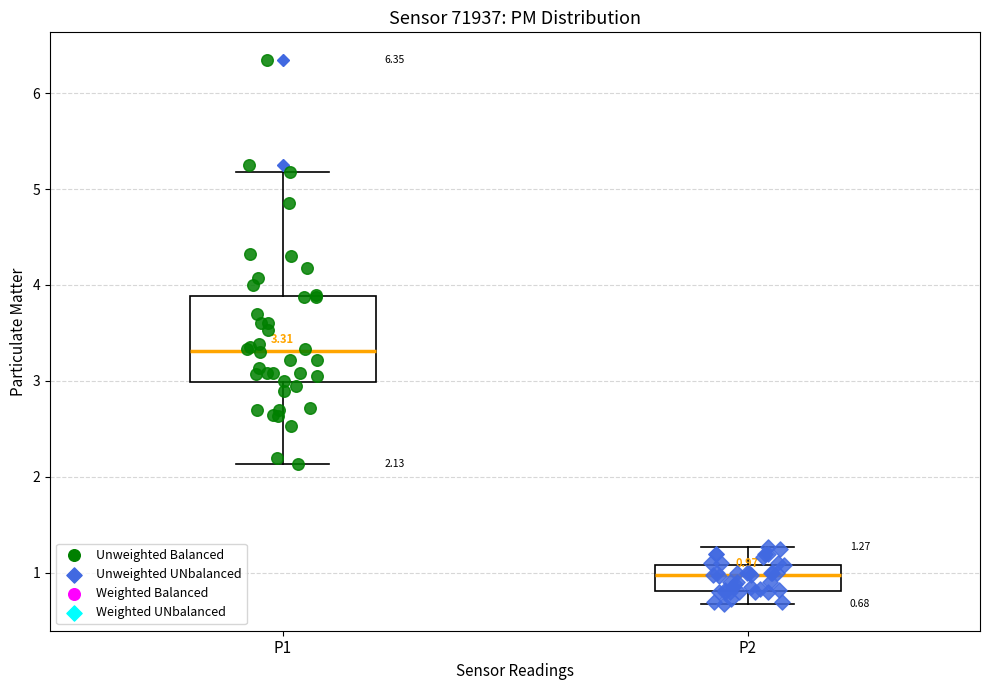

Which box's median line is the highest?

P1